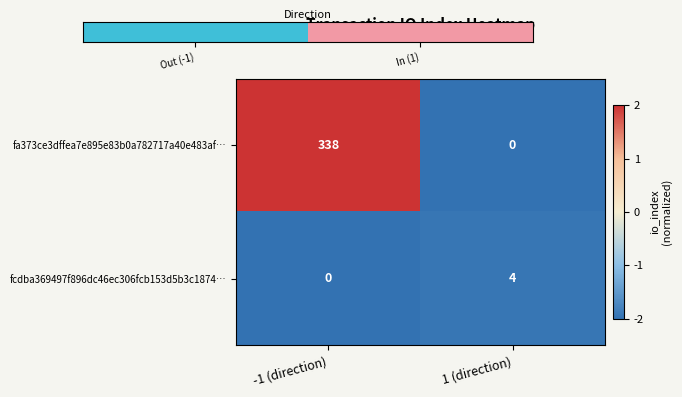

True or false: fcdba369497f896dc46ec306fcb153d5b3c1874… has a value of -2 at -1 (direction).

False